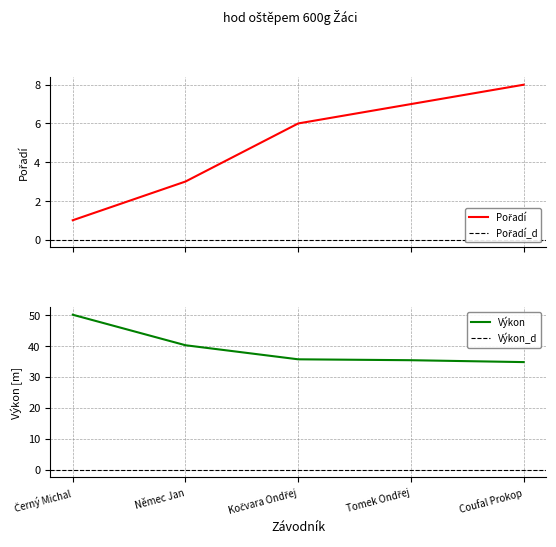

What position from the right is Tomek Ondřej?

2